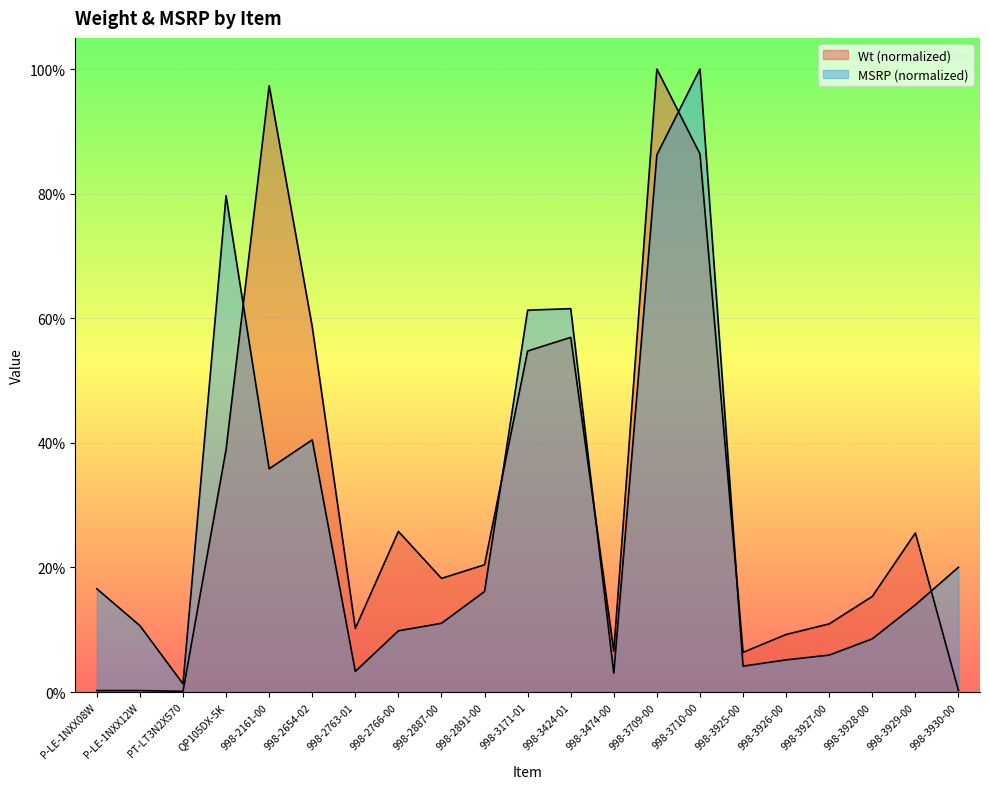

What is the approximate value of MSRP at 998-3710-00?

1.0